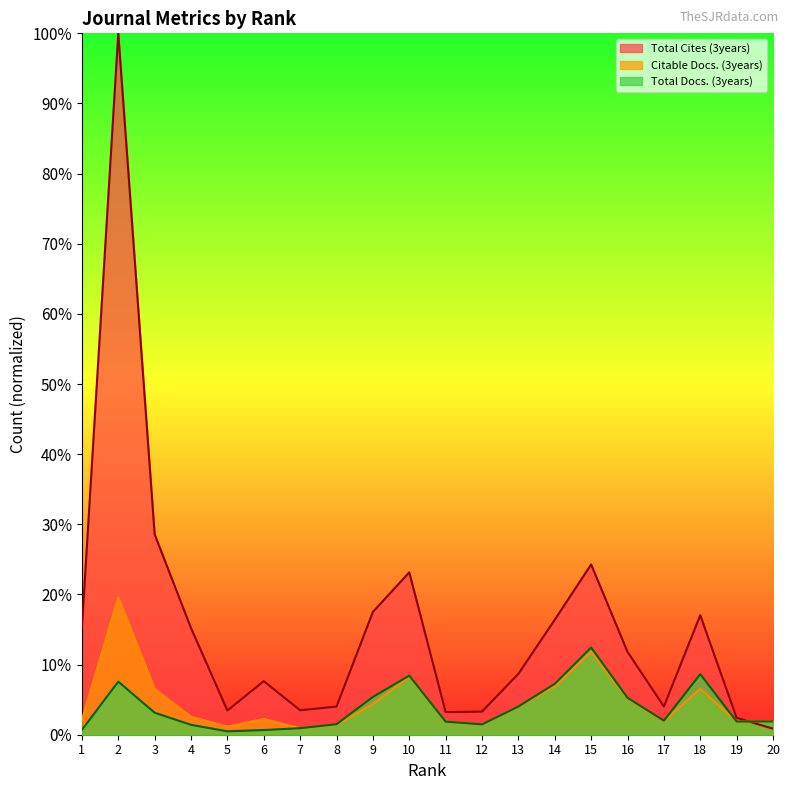

Between 8 and 14, which is larger?

14